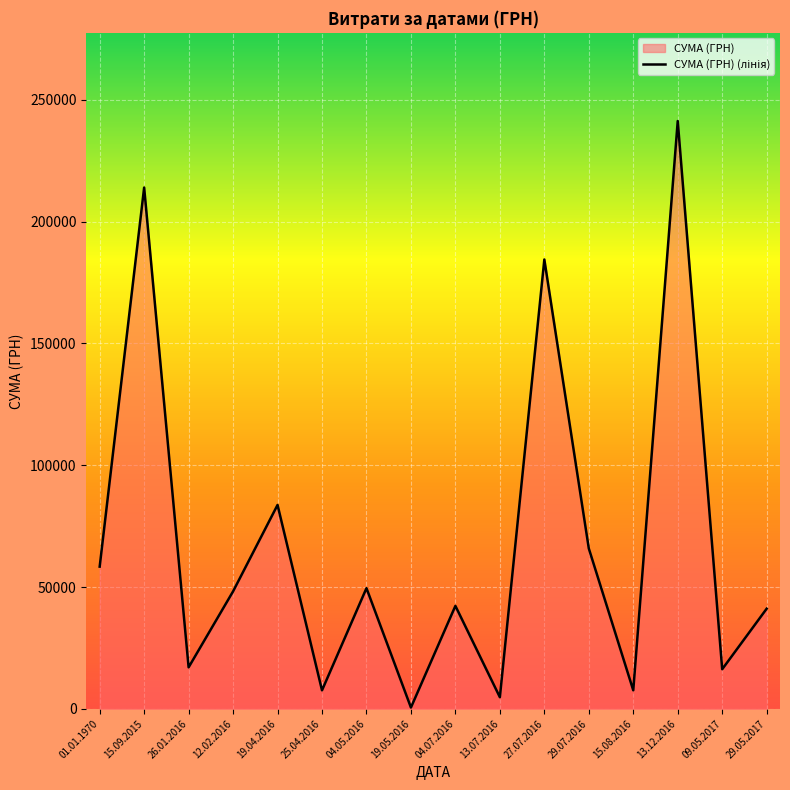

The value at 26.01.2016 is 17024.8. True or false?

True